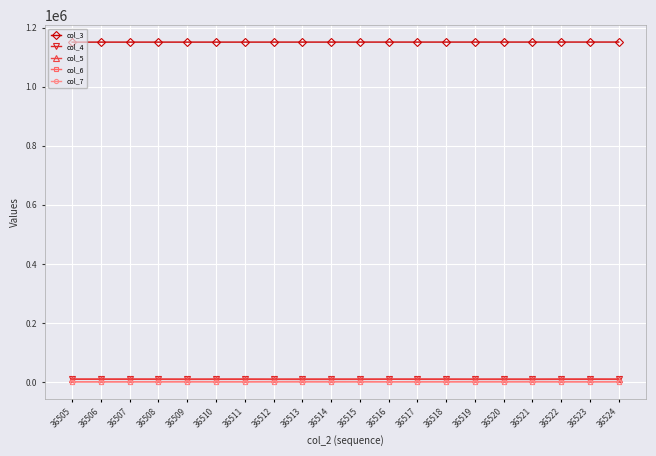

What is the value of the col_7 point at the 18th from the left?

85